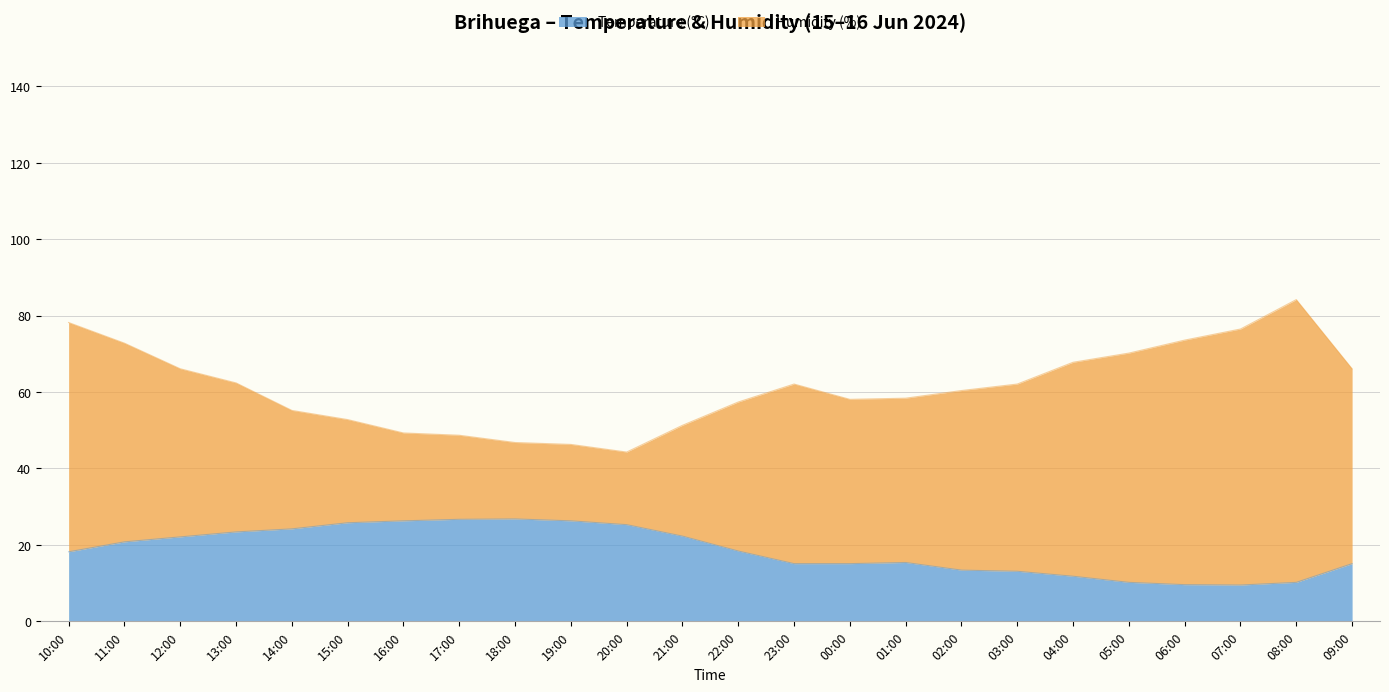

How many lines are shown in the chart?

2